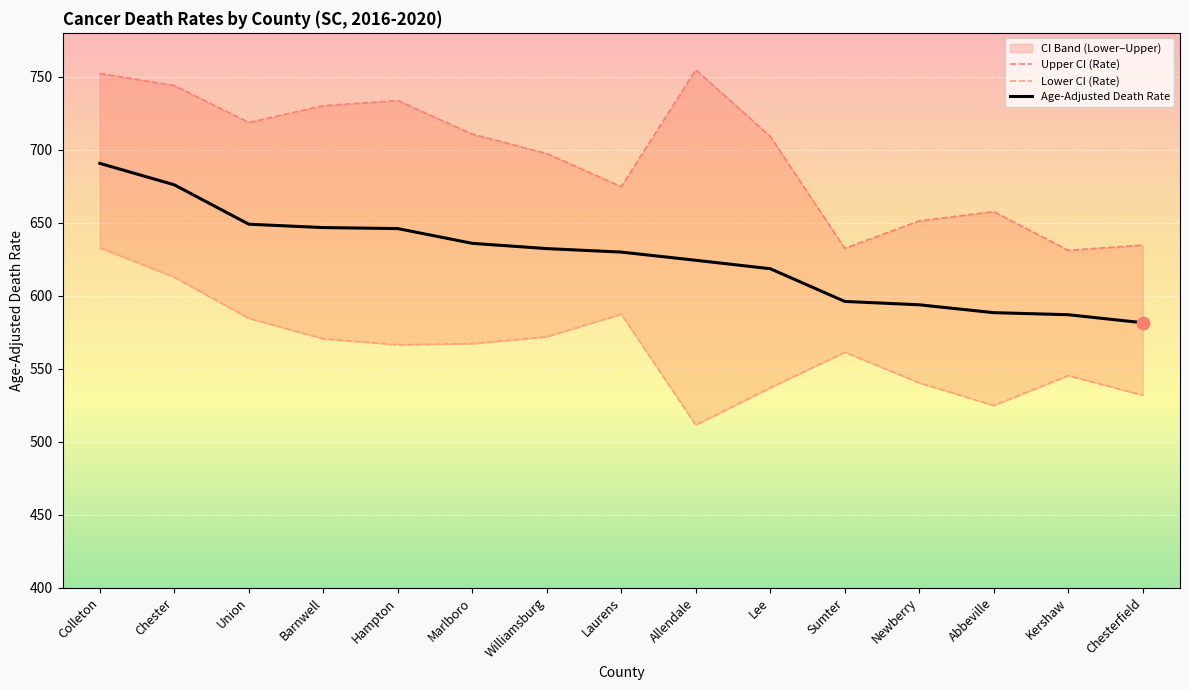

What is the total value across all series at Kershaw?

1763.1